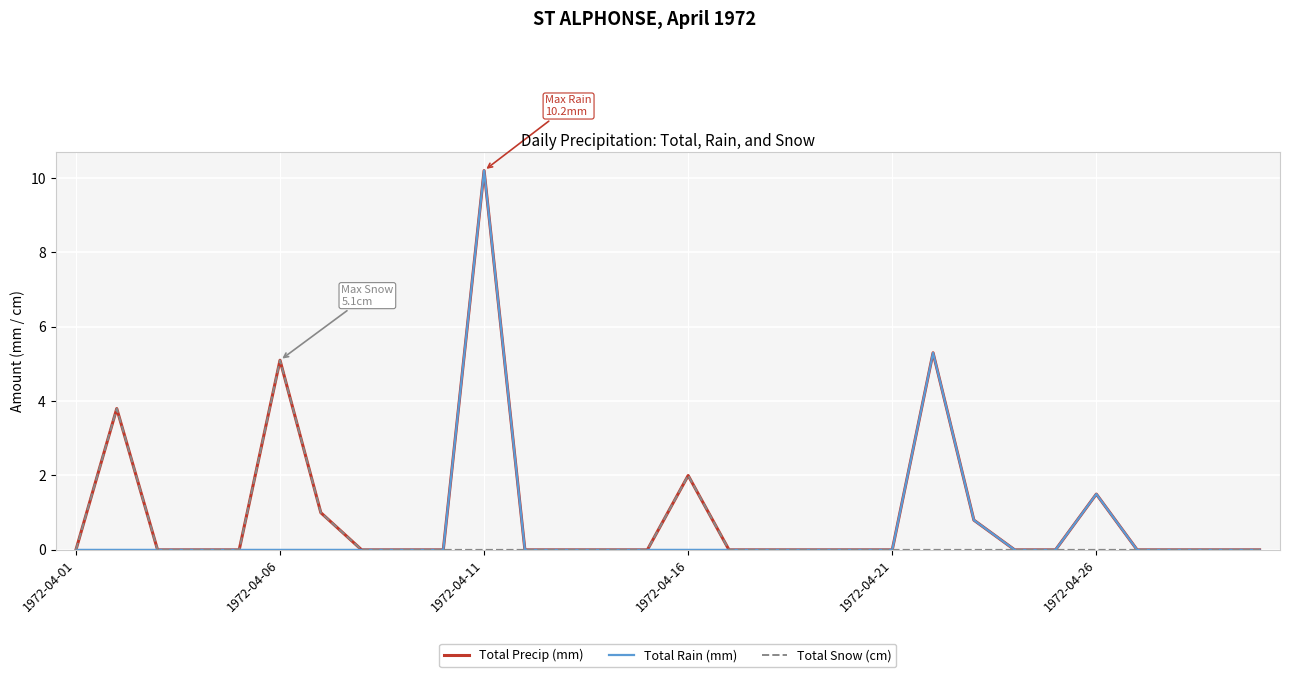

What is the greatest value displayed?

10.2